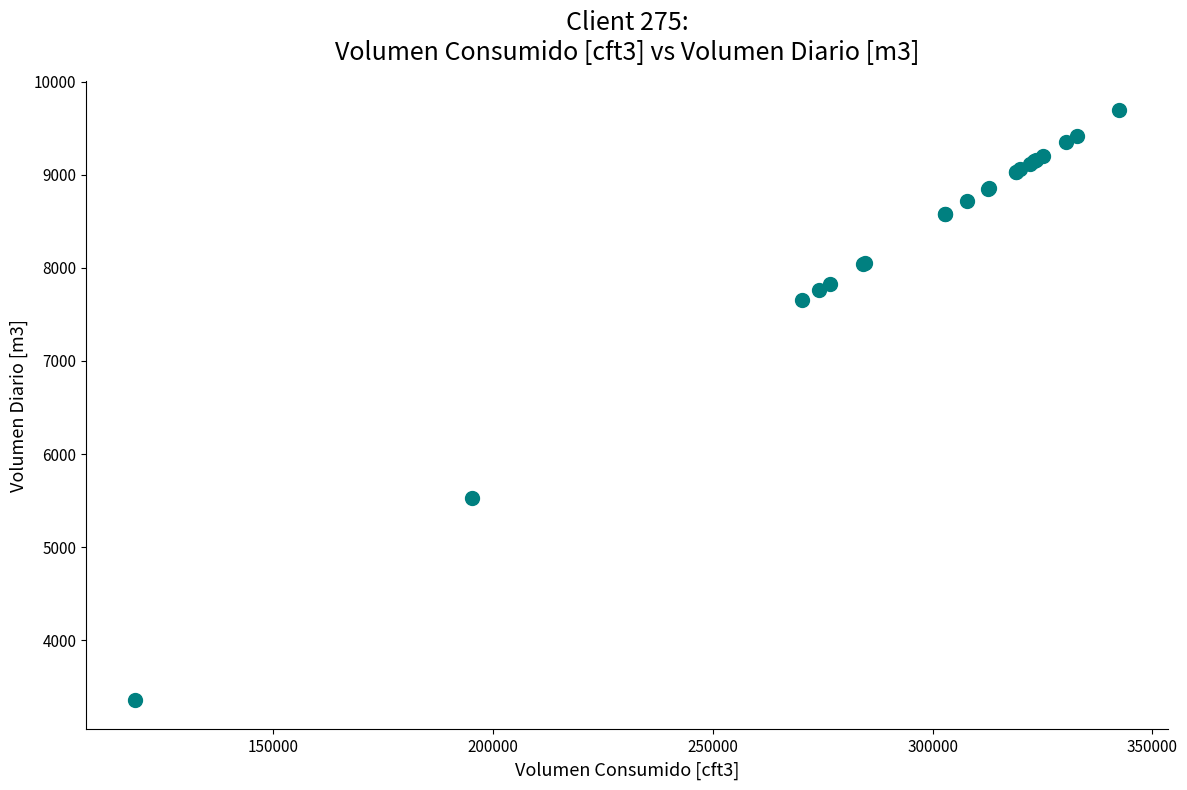

What Y value in the scatter plot is closest to 6525?

5526